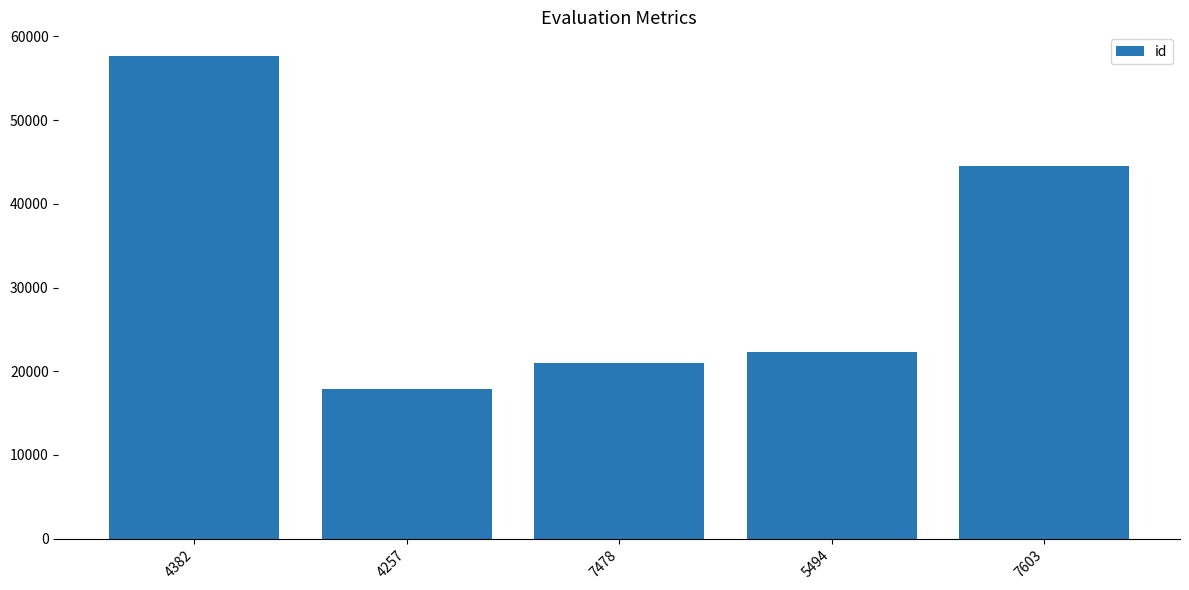

Rank the categories by value from lowest to highest.

4257, 7478, 5494, 7603, 4382